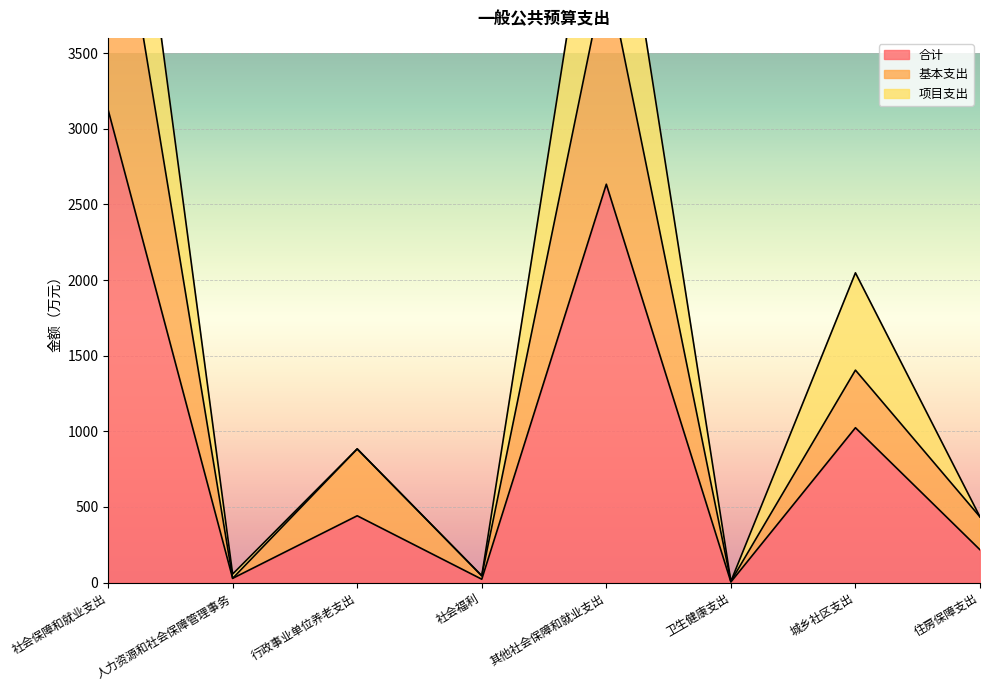

True or false: 合计 and 基本支出 cross at least once.

False